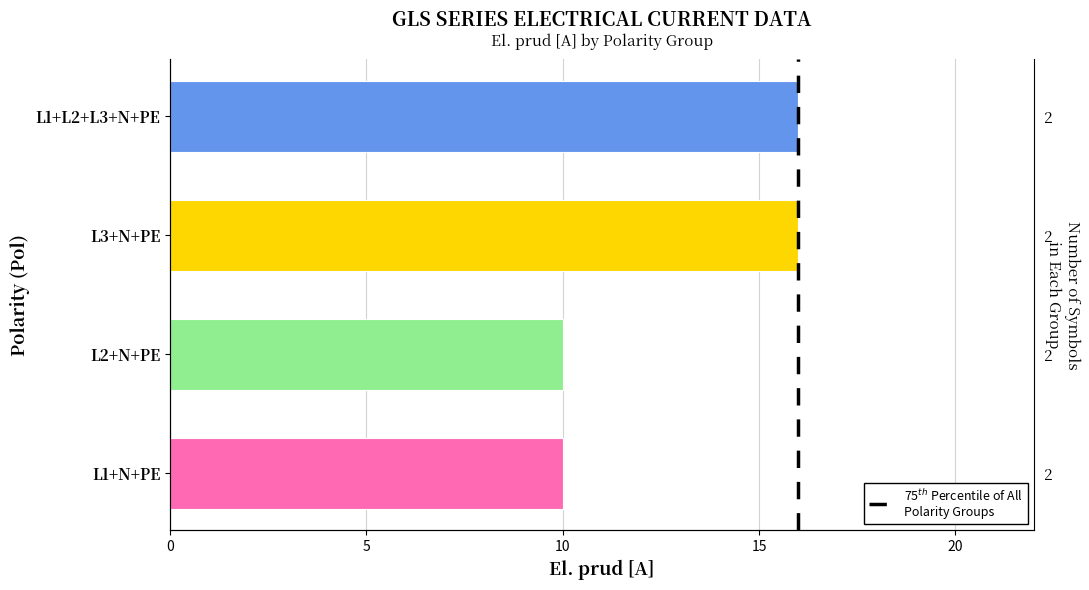

What is the greatest value displayed?

16